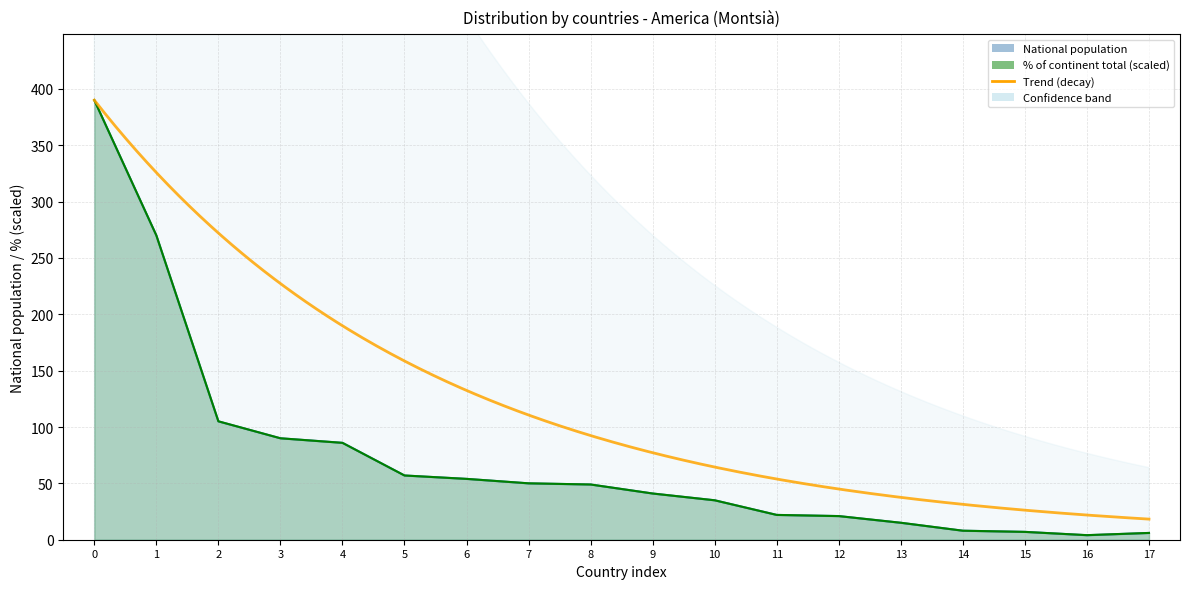

Reading left to right, transcribe all the data shown in this chart.

National population: 390.0	270.0	105.0	90.0	86.0	57.0	54.0	50.0	49.0	41.0	35.0	22.0	21.0	15.0	8.0	7.0	4.0	6.0
% of continent total: 390.0	270.0	105.1	90.0	85.9	57.0	54.0	50.0	49.0	41.0	35.0	22.0	21.0	15.1	8.0	6.9	4.1	6.0